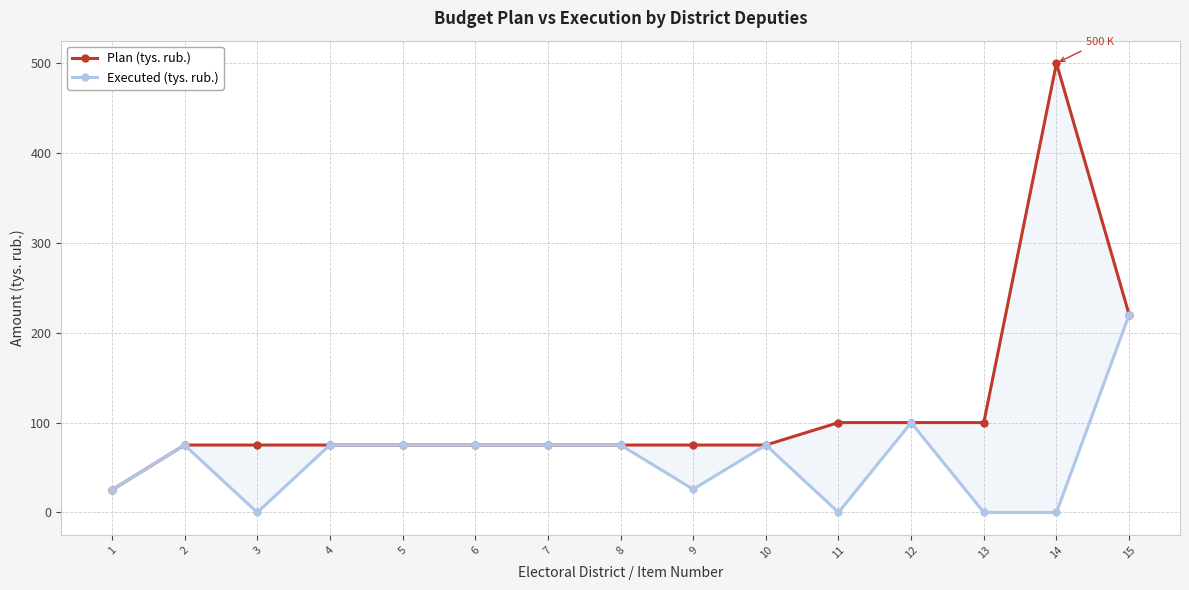

What is the average value of the Executed (tys. rub.) series?

59.7